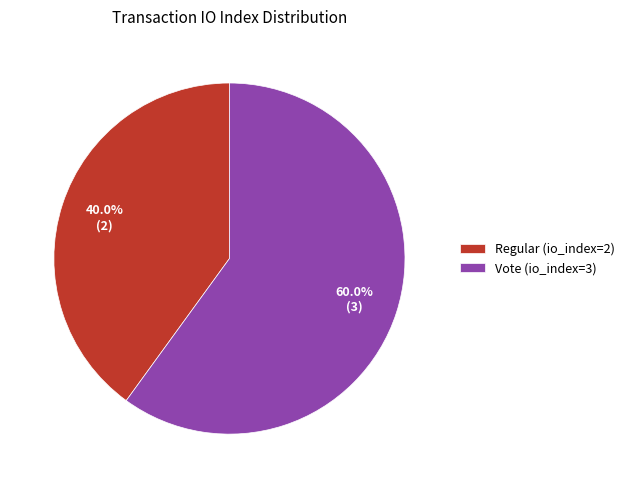

How many slices are in this pie chart?

2